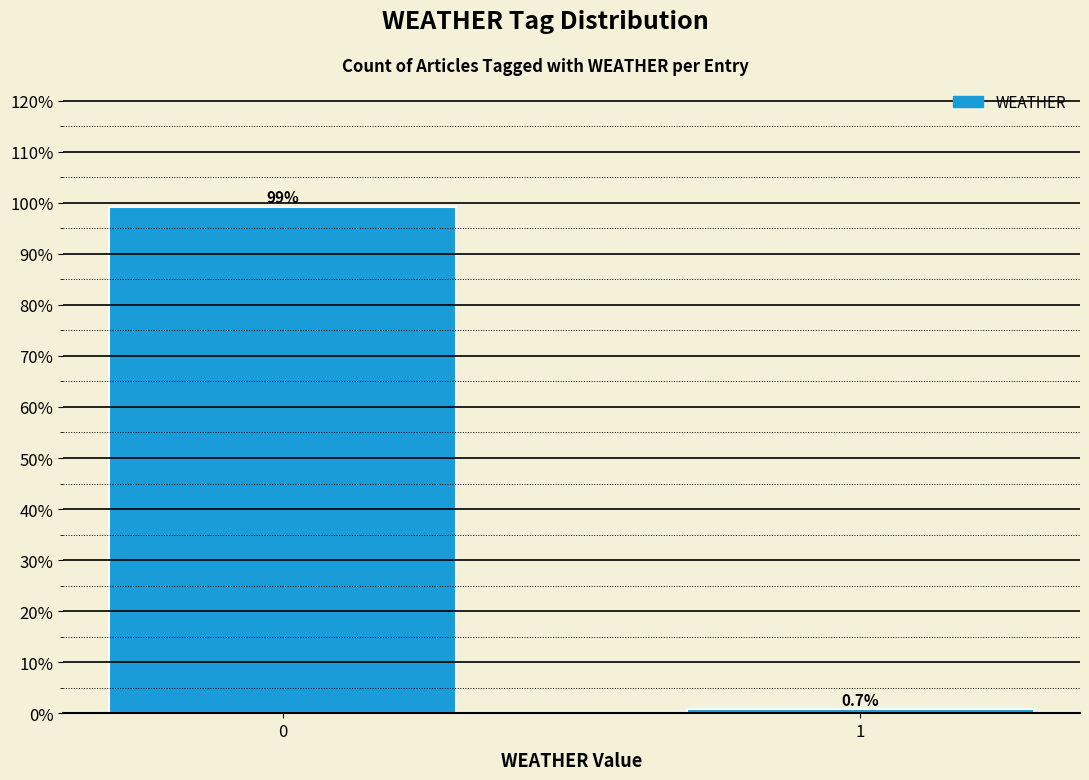

Reading left to right, what are all the values shown in this chart?

99.3	0.7